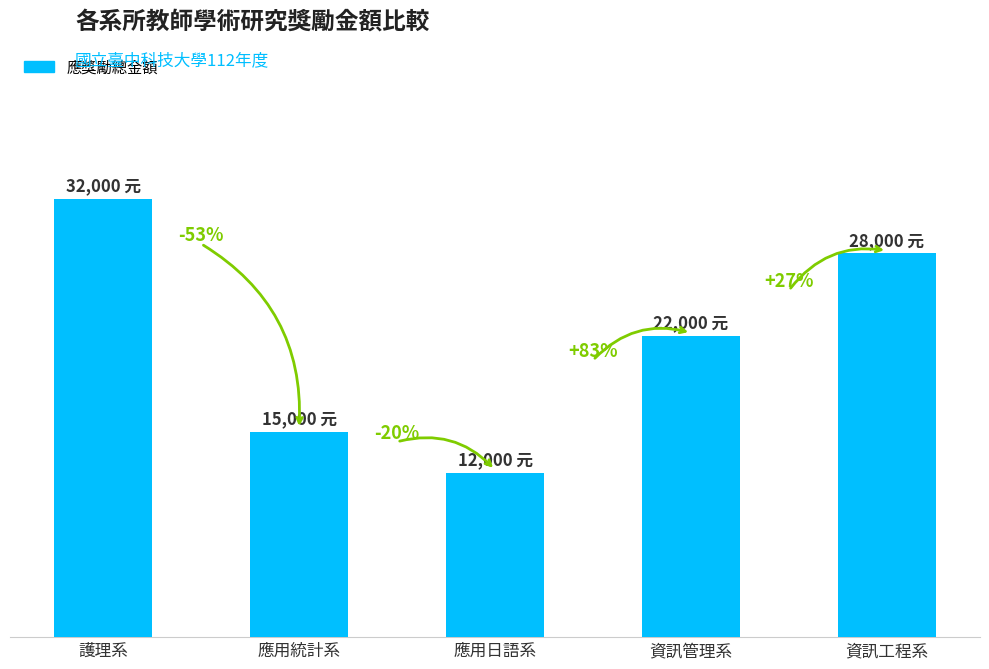

Are the bars grouped side by side (vs. stacked)?

No